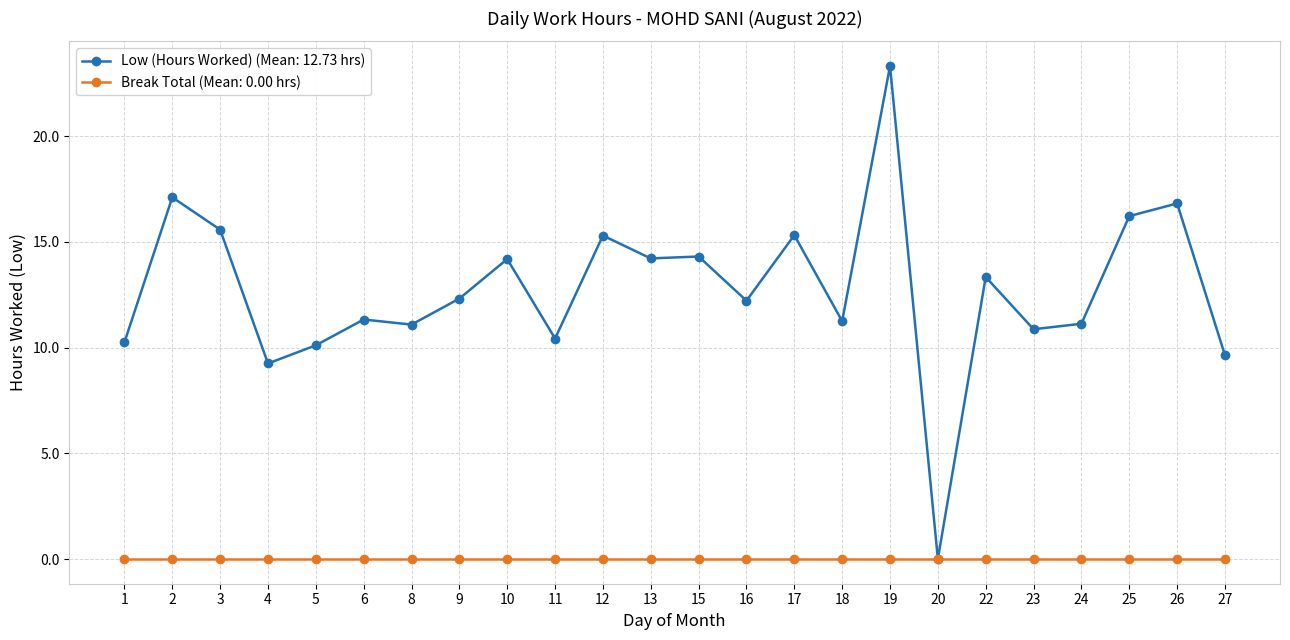

Which series has the widest spread of values?

Low (Hours Worked) (Mean: 12.73 hrs)